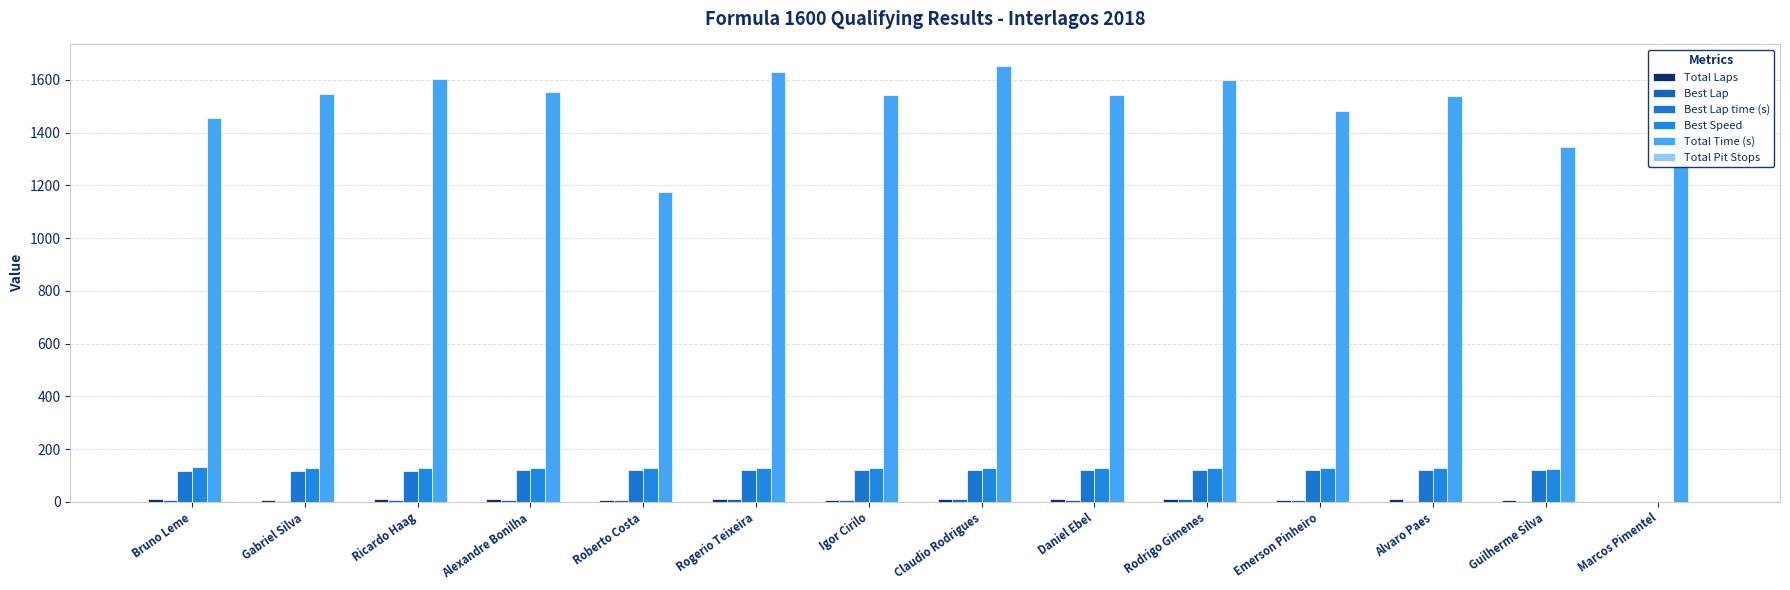

The Total Time (s) series shows 1960.6 at Marcos Pimentel. True or false?

False